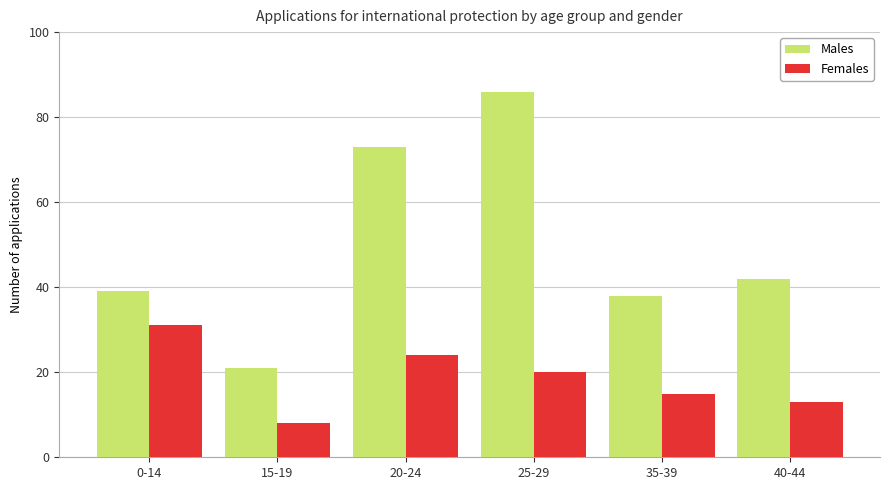

Reading left to right, transcribe all the data shown in this chart.

Males: 0-14=39	15-19=21	20-24=73	25-29=86	35-39=38	40-44=42
Females: 0-14=31	15-19=8	20-24=24	25-29=20	35-39=15	40-44=13